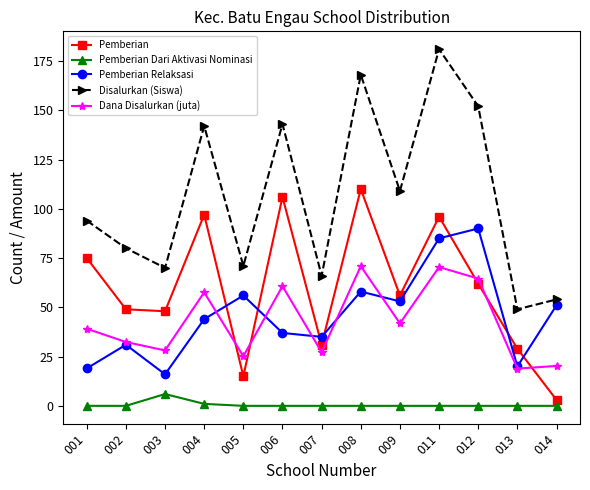

List the series in order of their peak value, highest first.

Disalurkan (Siswa), Pemberian, Pemberian Relaksasi, Dana Disalurkan (juta), Pemberian Dari Aktivasi Nominasi